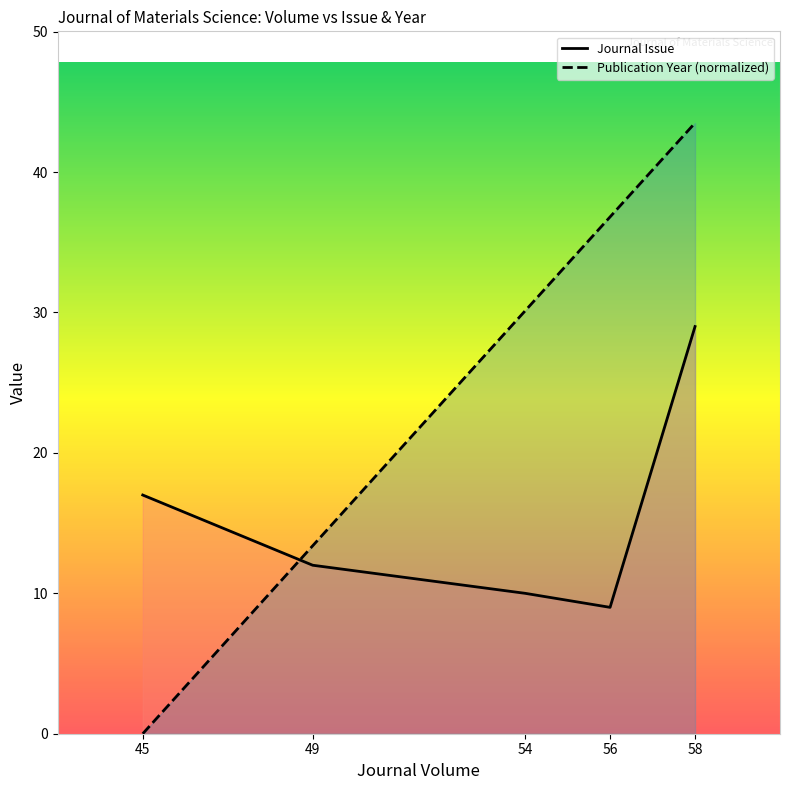

Where does the Publication Year (normalized) series first go above 30?

54